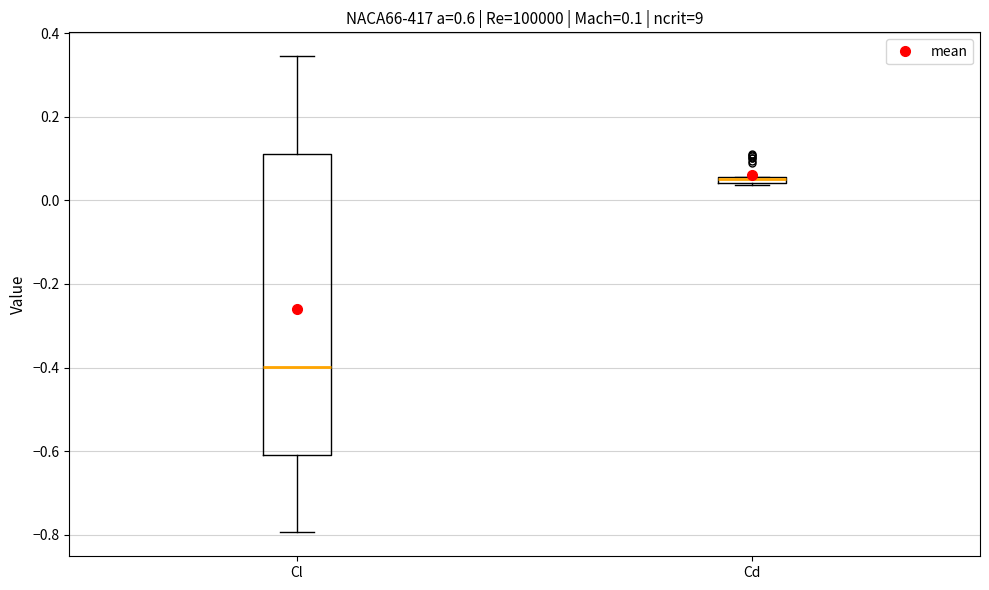

Comparing the boxes themselves (not the whiskers), which one is the tallest?

Cl